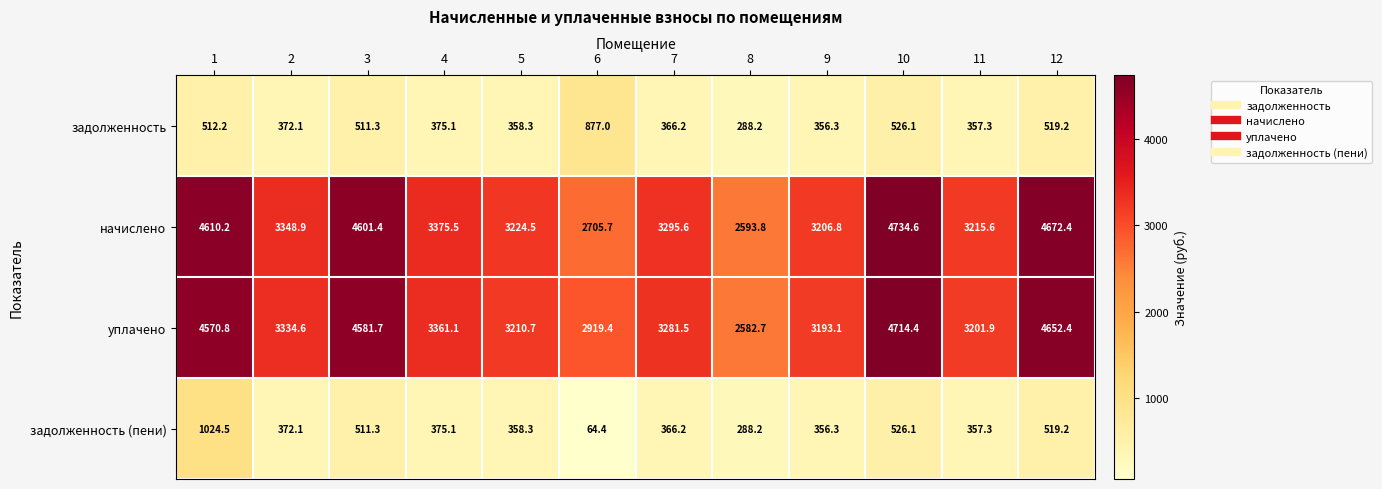

At which category does the chart reach its minimum across all series?

6